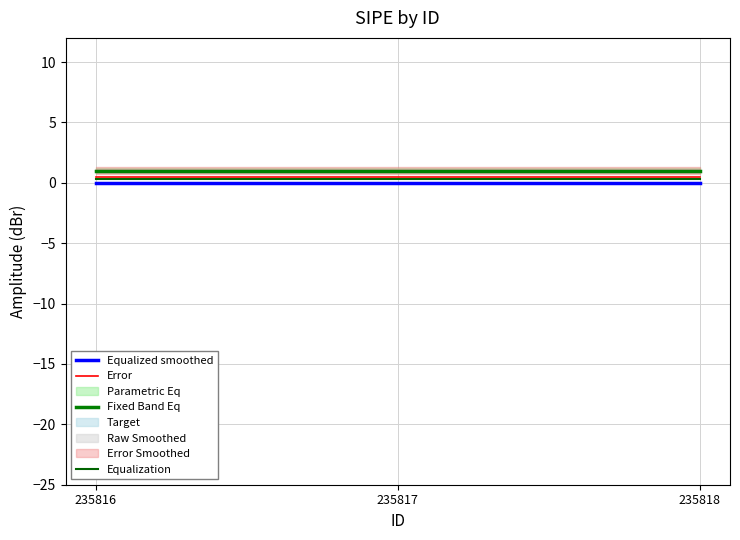

Which series has the largest total across all categories?

Fixed Band Eq